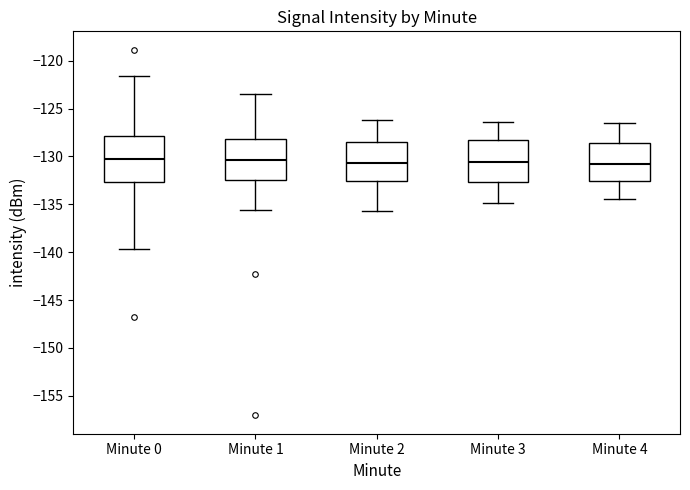

Reading left to right, transcribe this box plot: for each box, give where its median line is, the range the box spans, and where its two whiskers end, as read against the y-axis. The values are not printed on the chart, so give them approximately, as read against the axis.

Minute 0: median -130.5, box -132.5 to -128.0, whiskers -139.5 to -121.5
Minute 1: median -130.5, box -132.5 to -128.0, whiskers -135.5 to -123.5
Minute 2: median -130.5, box -132.5 to -128.5, whiskers -135.5 to -126.0
Minute 3: median -130.5, box -132.5 to -128.5, whiskers -135.0 to -126.5
Minute 4: median -131.0, box -132.5 to -128.5, whiskers -134.5 to -126.5